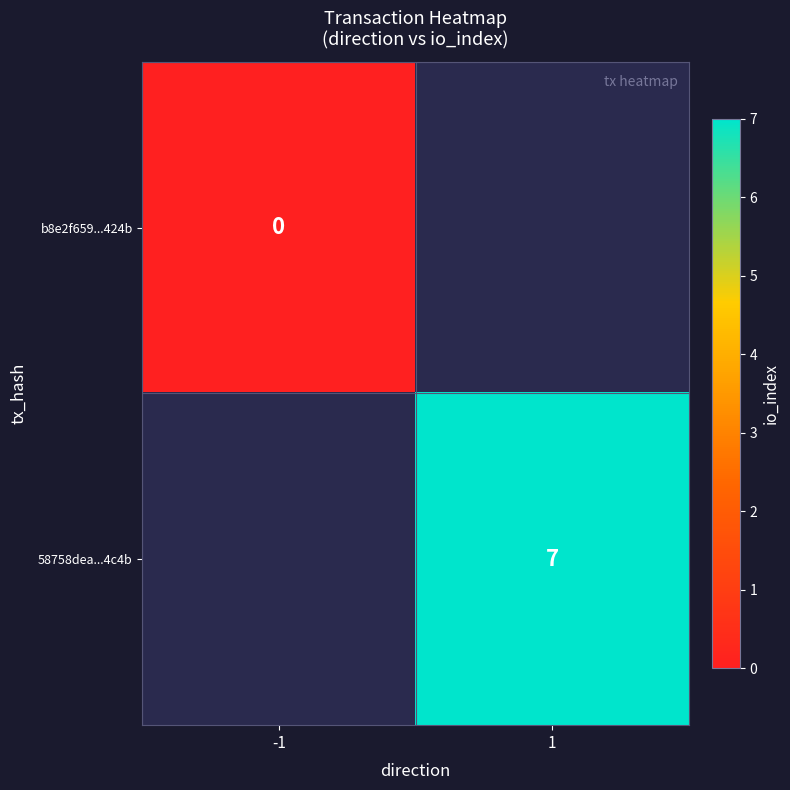

Which has a higher value, -1 or 1?

1